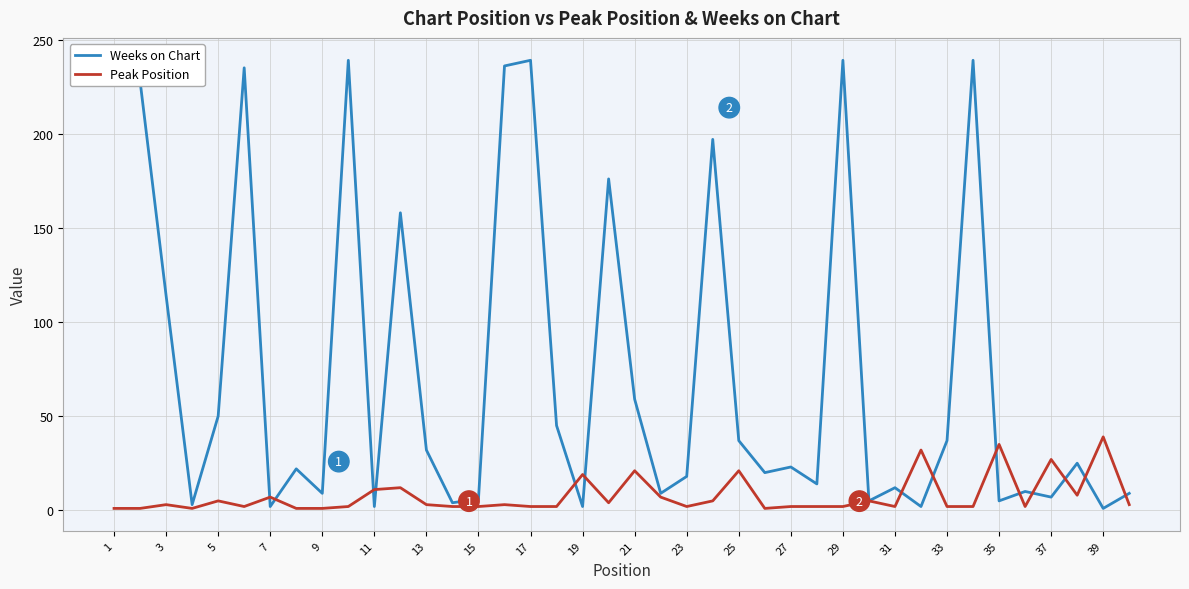

How many values in the Peak Position series exceed 3?

16